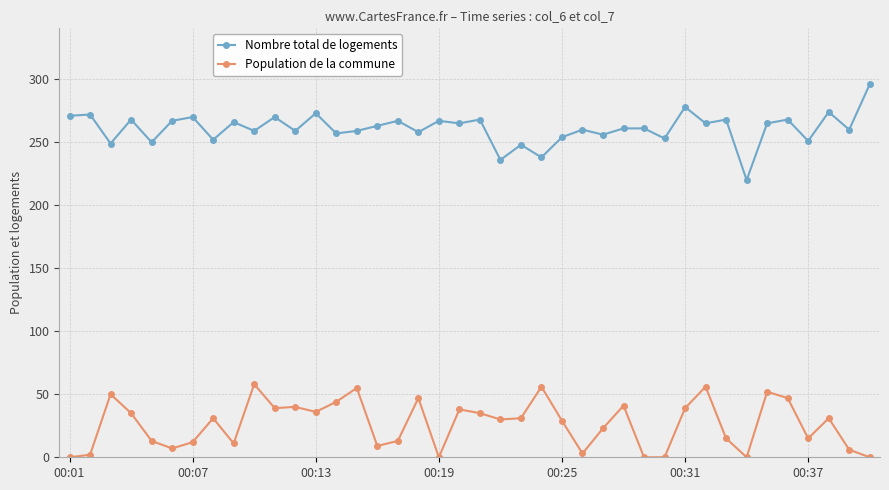

What is the difference between the second highest and second lowest values in the Population de la commune series?

56